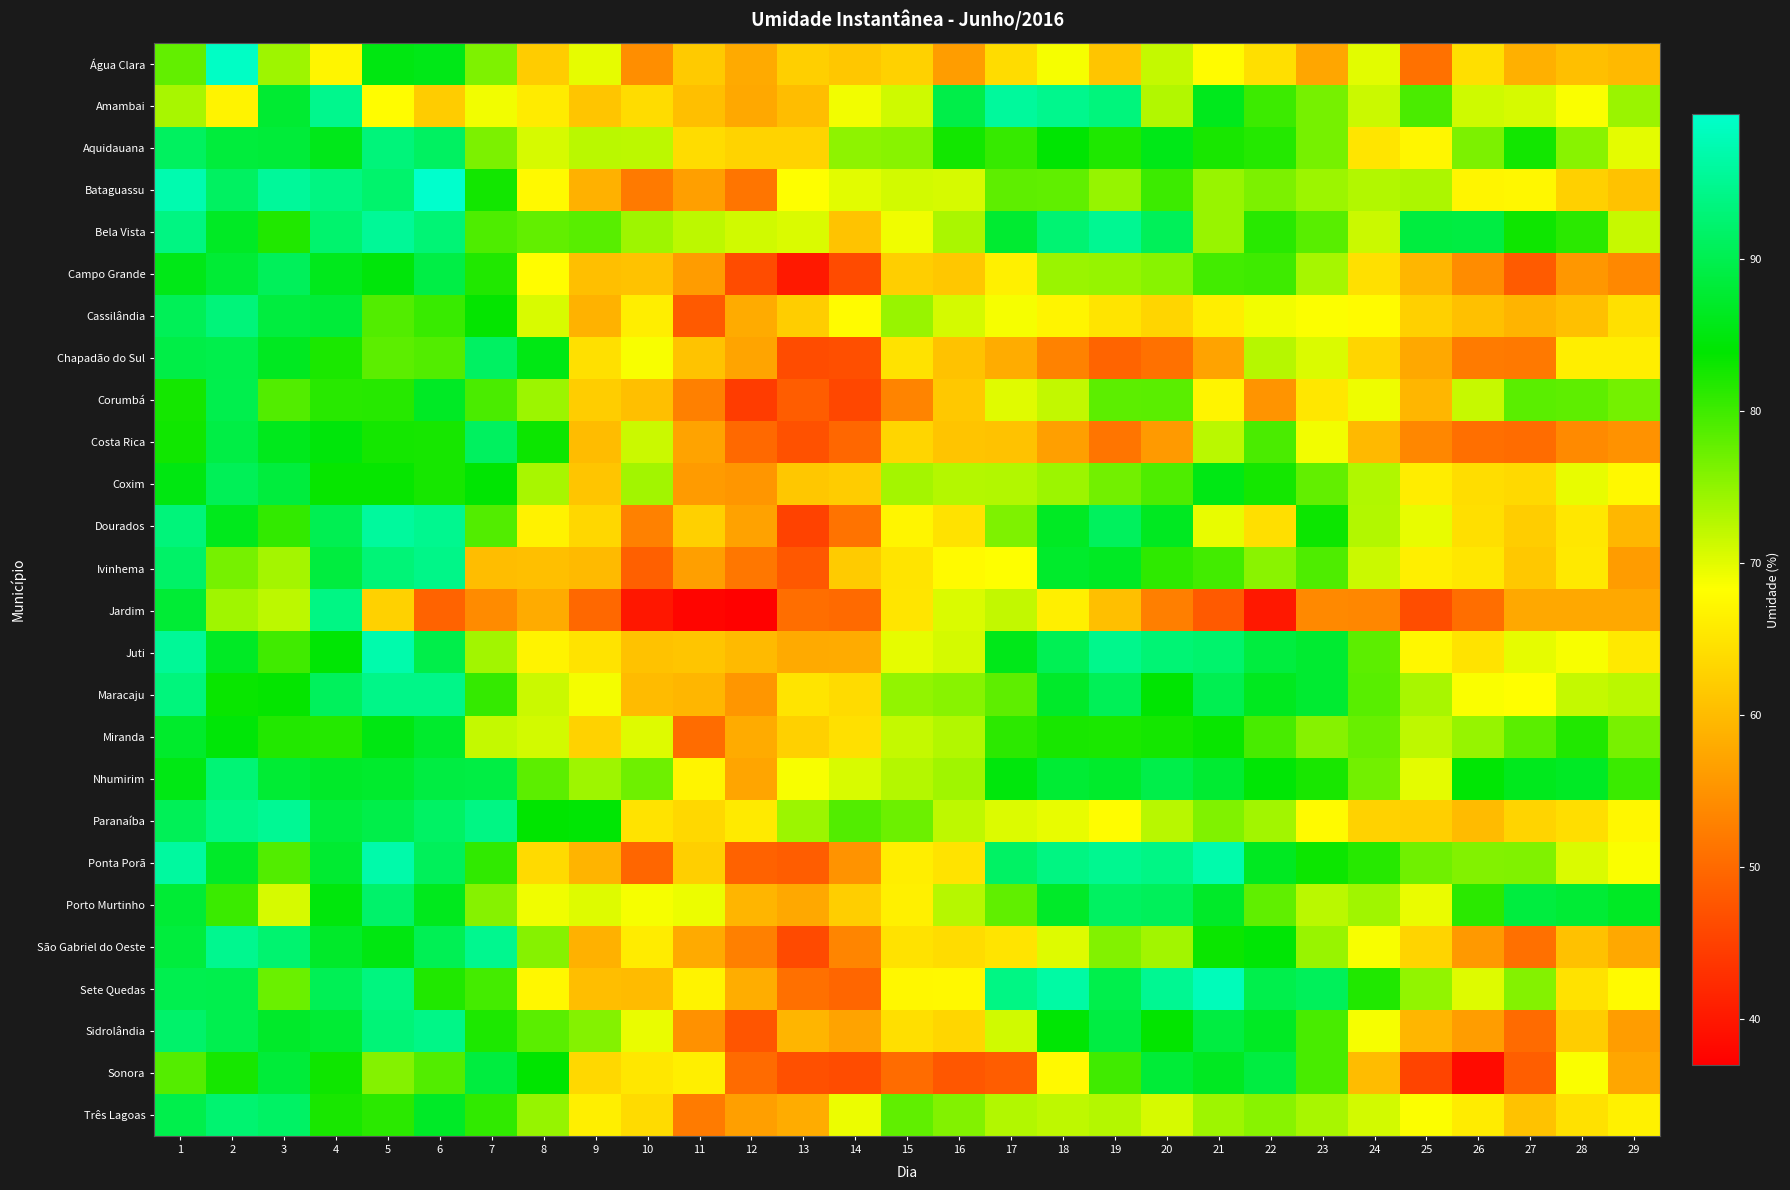

Reading left to right, transcribe all the data shown in this chart.

Água Clara: 1=77.8	2=99.0	3=74.2	4=67.1	5=85.1	6=85.6	7=76.1	8=62.1	9=69.8	10=54.5	11=61.8	12=57.9	13=62.4	14=61.5	15=62.7	16=56.3	17=64.1	18=68.8	19=61.2	20=71.8	21=67.8	22=64.5	23=57.5	24=70.1	25=50.9	26=64.4	27=58.6	28=60.5	29=59.8
Amambai: 1=73.6	2=66.8	3=87.7	4=94.7	5=68.0	6=62.1	7=69.0	8=65.9	9=61.2	10=64.1	11=60.5	12=57.7	13=60.2	14=69.0	15=71.2	16=89.5	17=95.8	18=94.6	19=93.3	20=72.9	21=86.0	22=80.1	23=76.6	24=71.5	25=79.3	26=71.3	27=70.8	28=68.6	29=74.4
Aquidauana: 1=91.1	2=88.5	3=88.2	4=85.8	5=93.2	6=91.2	7=76.2	8=70.8	9=72.4	10=72.3	11=64.0	12=62.9	13=63.0	14=75.1	15=75.5	16=82.7	17=80.5	18=84.0	19=82.0	20=85.6	21=82.3	22=81.7	23=76.6	24=65.1	25=67.2	26=76.2	27=82.8	28=75.5	29=69.9
Bataguassu: 1=97.2	2=91.2	3=95.7	4=93.9	5=92.1	6=99.5	7=82.7	8=67.6	9=58.8	10=52.0	11=56.5	12=51.4	13=68.3	14=70.0	15=71.0	16=70.8	17=78.0	18=77.9	19=74.7	20=80.2	21=74.5	22=76.2	23=74.2	24=72.9	25=73.3	26=67.1	27=67.4	28=62.5	29=60.8
Bela Vista: 1=93.8	2=86.7	3=81.9	4=92.3	5=95.4	6=92.8	7=79.1	8=77.9	9=78.5	10=74.2	11=72.4	12=71.1	13=70.5	14=61.0	15=69.2	16=73.4	17=87.6	18=92.6	19=95.0	20=90.7	21=74.6	22=81.4	23=78.5	24=71.5	25=88.8	26=89.0	27=82.9	28=81.2	29=71.8
Campo Grande: 1=85.6	2=88.0	3=90.8	4=86.0	5=84.7	6=89.1	7=81.9	8=68.0	9=60.5	10=60.9	11=56.2	12=46.5	13=40.2	14=46.3	15=62.3	16=61.5	17=66.5	18=74.4	19=74.6	20=75.5	21=79.8	22=80.0	23=73.6	24=64.5	25=59.4	26=54.3	27=48.3	28=55.6	29=53.8
Cassilândia: 1=90.6	2=93.2	3=88.7	4=88.2	5=78.8	6=80.4	7=83.6	8=70.7	9=59.0	10=66.2	11=48.2	12=58.0	13=62.2	14=67.9	15=74.5	16=70.8	17=68.8	18=67.0	19=65.0	20=63.2	21=66.2	22=69.0	23=68.4	24=67.8	25=62.6	26=60.7	27=59.1	28=60.7	29=64.5
Chapadão do Sul: 1=89.3	2=89.7	3=86.4	4=82.2	5=78.2	6=78.8	7=91.4	8=85.4	9=64.5	10=68.7	11=61.0	12=57.2	13=46.4	14=46.8	15=64.8	16=60.9	17=58.1	18=53.0	19=49.4	20=51.0	21=57.1	22=72.8	23=70.5	24=63.2	25=57.7	26=52.2	27=52.0	28=66.2	29=66.2
Corumbá: 1=82.6	2=89.8	3=78.8	4=81.3	5=81.5	6=86.8	7=79.3	8=74.3	9=62.2	10=60.5	11=52.8	12=44.5	13=48.5	14=45.8	15=53.3	16=61.6	17=70.2	18=72.0	19=78.2	20=78.3	21=67.0	22=55.2	23=65.4	24=69.3	25=59.4	26=71.7	27=78.4	28=78.1	29=76.8
Costa Rica: 1=82.9	2=89.2	3=86.0	4=84.6	5=82.6	6=82.5	7=91.2	8=83.1	9=60.1	10=71.5	11=57.1	12=50.0	13=47.1	14=49.7	15=63.2	16=61.1	17=60.9	18=56.5	19=51.4	20=56.0	21=72.5	22=79.3	23=69.0	24=59.8	25=53.7	26=50.7	27=50.4	28=54.1	29=55.0
Coxim: 1=85.1	2=90.5	3=88.5	4=83.5	5=83.4	6=82.5	7=84.0	8=73.5	9=61.2	10=73.9	11=56.1	12=55.5	13=61.5	14=62.1	15=73.8	16=72.8	17=72.9	18=74.3	19=76.9	20=79.0	21=85.4	22=82.5	23=77.8	24=73.1	25=66.1	26=64.2	27=63.7	28=69.7	29=67.5
Dourados: 1=93.2	2=86.0	3=80.8	4=90.2	5=95.9	6=94.8	7=78.8	8=66.7	9=63.4	10=53.0	11=62.6	12=57.0	13=45.2	14=51.2	15=67.1	16=64.8	17=76.1	18=86.7	19=91.0	20=86.4	21=69.7	22=64.4	23=83.1	24=73.0	25=69.7	26=64.4	27=62.2	28=65.3	29=59.5
Ivinhema: 1=91.8	2=76.6	3=73.8	4=88.8	5=93.0	6=94.3	7=60.2	8=60.5	9=59.8	10=49.0	11=56.5	12=51.7	13=47.9	14=62.0	15=65.0	16=67.7	17=68.3	18=87.2	19=86.6	20=81.0	21=79.8	22=75.4	23=79.1	24=71.5	25=66.3	26=65.3	27=61.6	28=65.6	29=56.2
Jardim: 1=88.0	2=74.0	3=72.3	4=94.0	5=62.7	6=49.3	7=54.1	8=58.0	9=49.9	10=40.0	11=37.8	12=37.3	13=50.6	14=50.1	15=65.2	16=70.5	17=72.0	18=66.4	19=60.4	20=52.7	21=48.1	22=40.1	23=53.9	24=53.7	25=46.6	26=50.7	27=57.6	28=57.6	29=57.6
Juti: 1=95.5	2=86.8	3=79.9	4=84.1	5=97.0	6=89.5	7=73.9	8=66.8	9=64.9	10=60.8	11=61.3	12=59.9	13=57.9	14=58.0	15=69.8	16=70.8	17=85.8	18=90.3	19=94.5	20=92.8	21=92.2	22=88.7	23=87.5	24=78.2	25=67.3	26=64.9	27=69.8	28=68.6	29=65.7
Maracaju: 1=93.3	2=83.3	3=83.6	4=90.9	5=94.3	6=94.3	7=80.6	8=71.5	9=68.9	10=60.0	11=59.4	12=55.5	13=65.0	14=64.0	15=74.9	16=75.5	17=78.0	18=87.1	19=90.6	20=84.0	21=90.1	22=86.2	23=87.6	24=78.5	25=73.6	26=68.6	27=68.2	28=71.8	29=72.4
Miranda: 1=87.3	2=84.4	3=81.8	4=81.6	5=85.3	6=87.4	7=71.8	8=71.0	9=62.8	10=70.2	11=50.3	12=58.0	13=62.6	14=64.5	15=71.9	16=73.0	17=81.1	18=82.3	19=82.2	20=82.5	21=83.4	22=79.4	23=75.6	24=77.5	25=72.2	26=74.7	27=78.4	28=81.8	29=76.5
Nhumirim: 1=85.4	2=92.9	3=87.8	4=87.0	5=87.3	6=88.9	7=89.1	8=78.2	9=74.2	10=77.1	11=66.9	12=57.3	13=68.6	14=70.6	15=72.8	16=74.1	17=84.8	18=87.9	19=87.3	20=89.5	21=87.7	22=84.3	23=82.3	24=76.8	25=69.9	26=84.2	27=86.2	28=86.8	29=80.2
Paranaíba: 1=90.5	2=94.0	3=95.2	4=88.6	5=89.5	6=91.5	7=94.0	8=83.8	9=84.1	10=64.9	11=63.5	12=65.8	13=74.3	14=78.8	15=77.2	16=72.2	17=70.4	18=69.6	19=67.9	20=72.5	21=76.0	22=73.9	23=67.7	24=62.8	25=62.4	26=60.0	27=63.1	28=64.3	29=67.3
Ponta Porã: 1=96.0	2=87.0	3=78.8	4=87.6	5=96.8	6=90.8	7=80.9	8=63.8	9=59.2	10=49.7	11=62.4	12=49.2	13=48.5	14=55.1	15=66.2	16=64.9	17=91.5	18=93.9	19=94.9	20=94.1	21=97.0	22=86.3	23=83.1	24=81.5	25=76.9	26=75.8	27=76.0	28=70.5	29=68.6
Porto Murtinho: 1=88.0	2=80.2	3=70.8	4=84.8	5=92.0	6=86.2	7=75.6	8=69.2	9=70.2	10=68.8	11=69.5	12=59.3	13=57.8	14=62.4	15=66.5	16=72.8	17=78.0	18=87.0	19=91.2	20=90.8	21=87.0	22=78.0	23=72.4	24=74.1	25=69.5	26=81.2	27=88.8	28=88.0	29=86.8
São Gabriel do Oeste: 1=88.6	2=94.8	3=92.4	4=87.2	5=85.2	6=90.3	7=94.8	8=75.6	9=58.8	10=66.0	11=58.0	12=52.8	13=46.2	14=53.4	15=64.8	16=64.0	17=65.0	18=70.2	19=75.9	20=73.9	21=83.2	22=84.3	23=74.5	24=68.6	25=63.1	26=55.9	27=50.9	28=60.8	29=57.8
Sete Quedas: 1=89.9	2=89.8	3=77.4	4=90.4	5=93.6	6=81.9	7=79.7	8=67.3	9=60.4	10=60.0	11=66.8	12=58.3	13=50.9	14=49.6	15=67.4	16=67.4	17=93.9	18=96.3	19=89.7	20=95.0	21=98.0	22=89.7	23=90.8	24=81.9	25=74.9	26=70.3	27=75.8	28=64.8	29=67.7
Sidrolândia: 1=92.0	2=89.9	3=87.1	4=87.9	5=92.9	6=94.2	7=82.1	8=78.4	9=75.7	10=69.6	11=54.9	12=47.5	13=59.2	14=57.0	15=64.5	16=63.2	17=71.2	18=84.2	19=88.9	20=83.7	21=88.8	22=86.7	23=79.4	24=68.8	25=59.4	26=56.4	27=50.2	28=62.2	29=56.4
Sonora: 1=78.7	2=82.4	3=88.2	4=82.9	5=75.8	6=78.8	7=88.8	8=83.8	9=63.5	10=65.3	11=66.4	12=50.3	13=46.9	14=46.5	15=50.3	16=47.8	17=48.5	18=67.6	19=79.9	20=88.0	21=86.5	22=88.8	23=79.4	24=60.2	25=45.5	26=38.5	27=48.7	28=68.5	29=57.5
Três Lagoas: 1=89.6	2=92.4	3=91.5	4=82.4	5=81.3	6=86.9	7=80.9	8=74.7	9=66.4	10=64.0	11=52.2	12=56.6	13=58.2	14=69.4	15=78.0	16=75.9	17=72.9	18=72.2	19=72.8	20=70.7	21=74.2	22=75.5	23=73.5	24=71.0	25=68.4	26=66.0	27=60.9	28=64.7	29=66.6